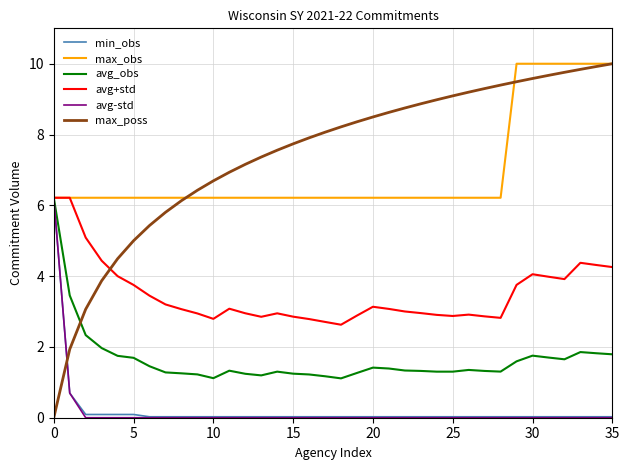

What is the maximum value for max_poss?

10.0